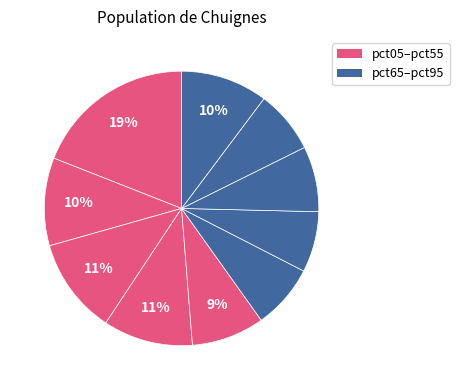

How many segments does this pie chart have?

10